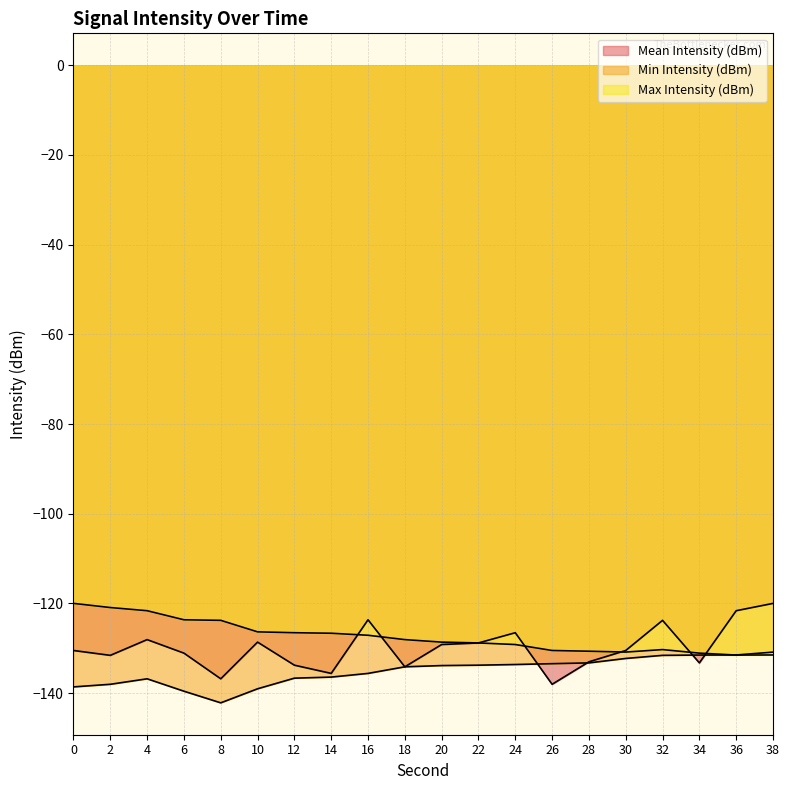

What are all the series names shown in the legend?

Mean Intensity (dBm), Min Intensity (dBm), Max Intensity (dBm)